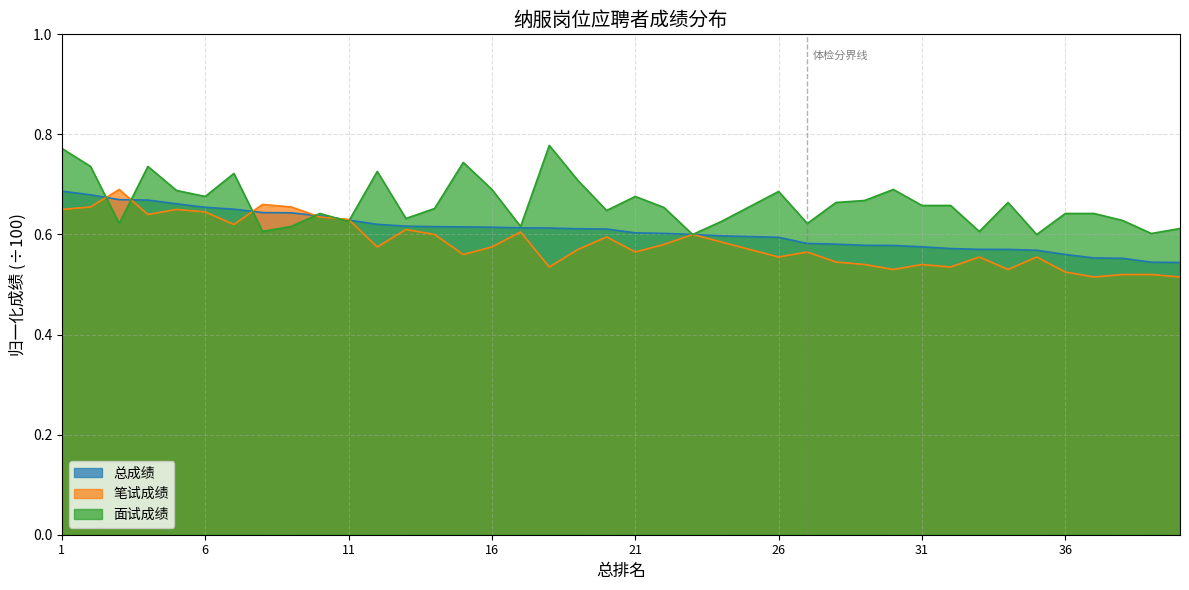

What is the smallest value displayed?

0.5